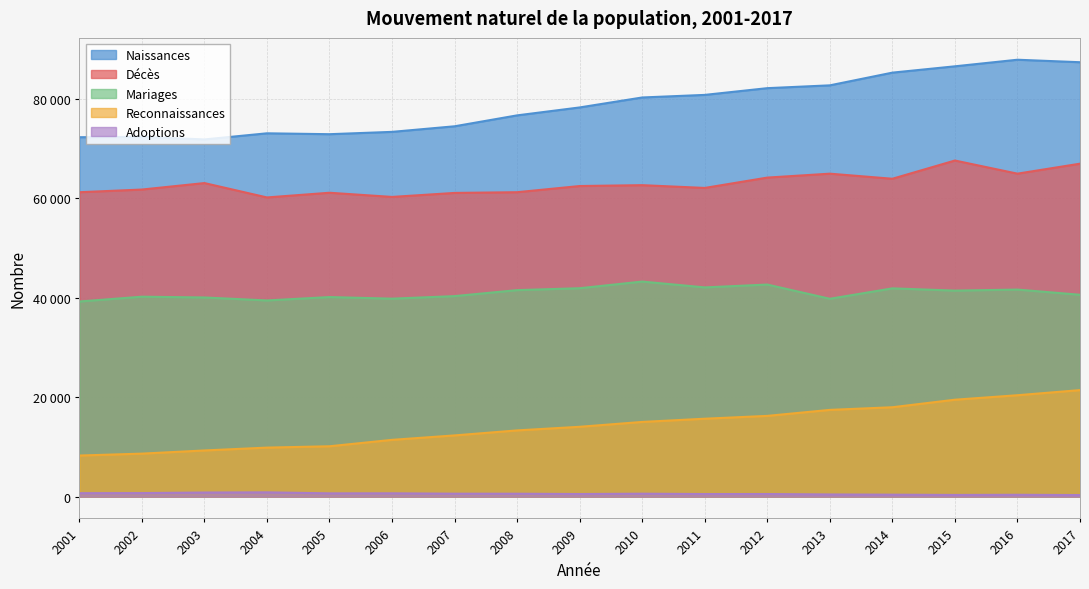

How many distinct data groups are displayed?

5